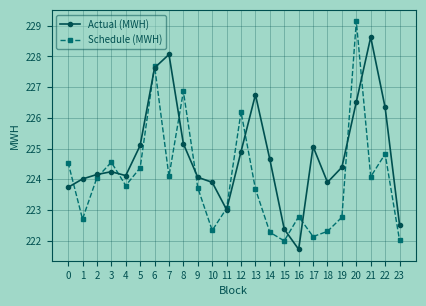

Read the Actual (MWH) value at 22.

226.3